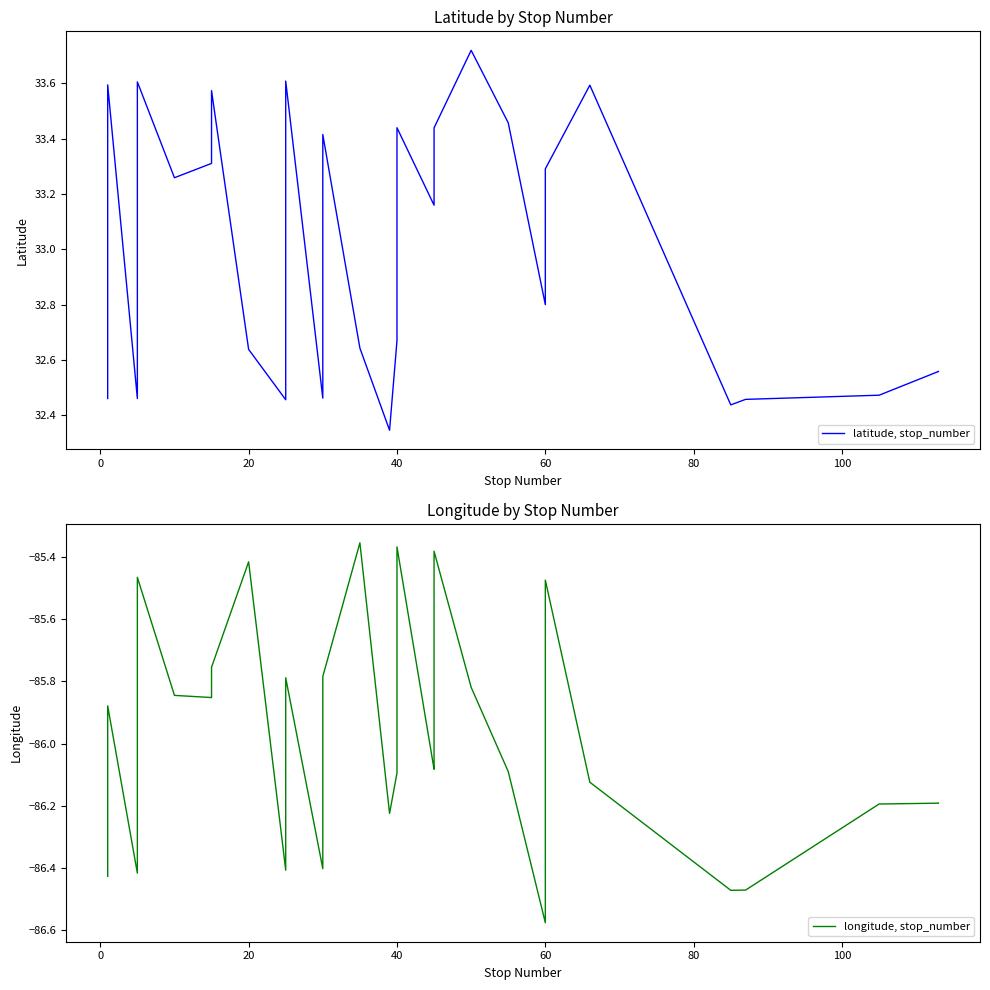

Which series has the largest total across all categories?

latitude, stop_number